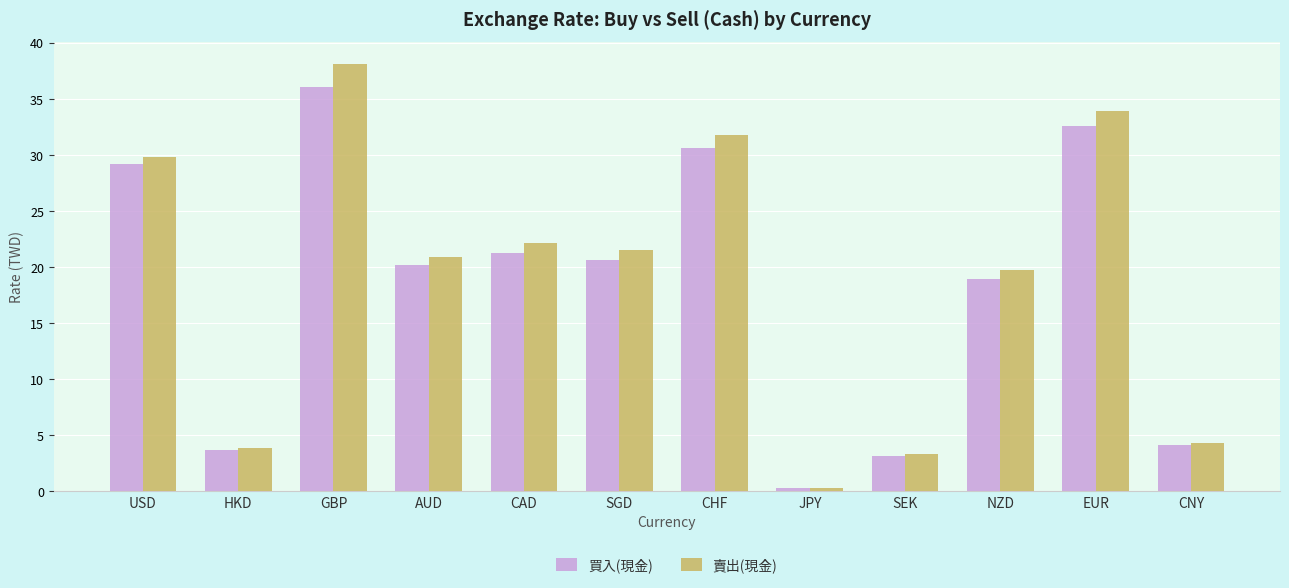

At NZD, list the series in order from largest to smallest.

賣出(現金), 買入(現金)